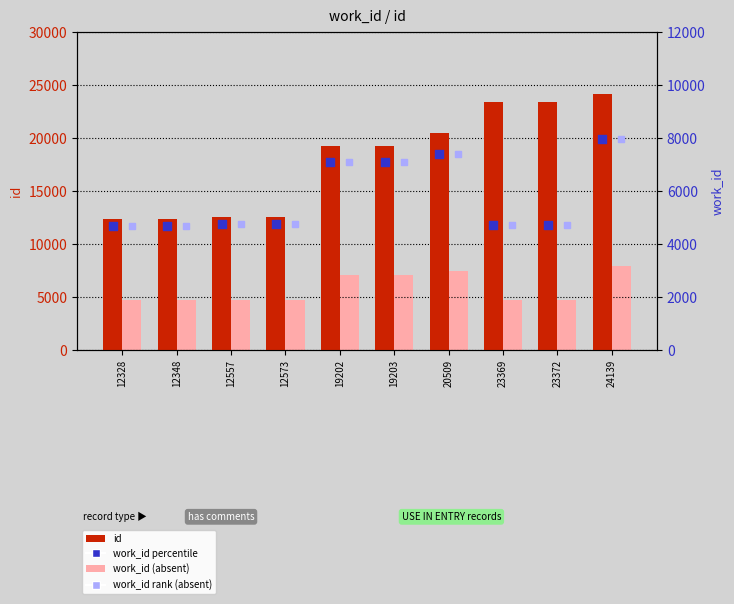

Which series has the largest Y range (max minus min)?

id